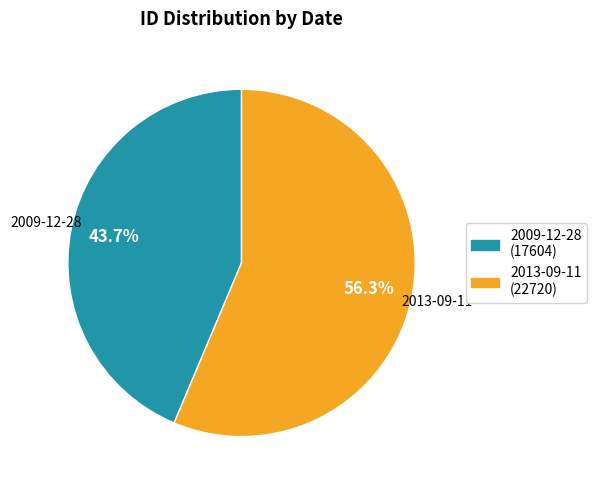

Which category has the smallest portion of the pie?

2009-12-28